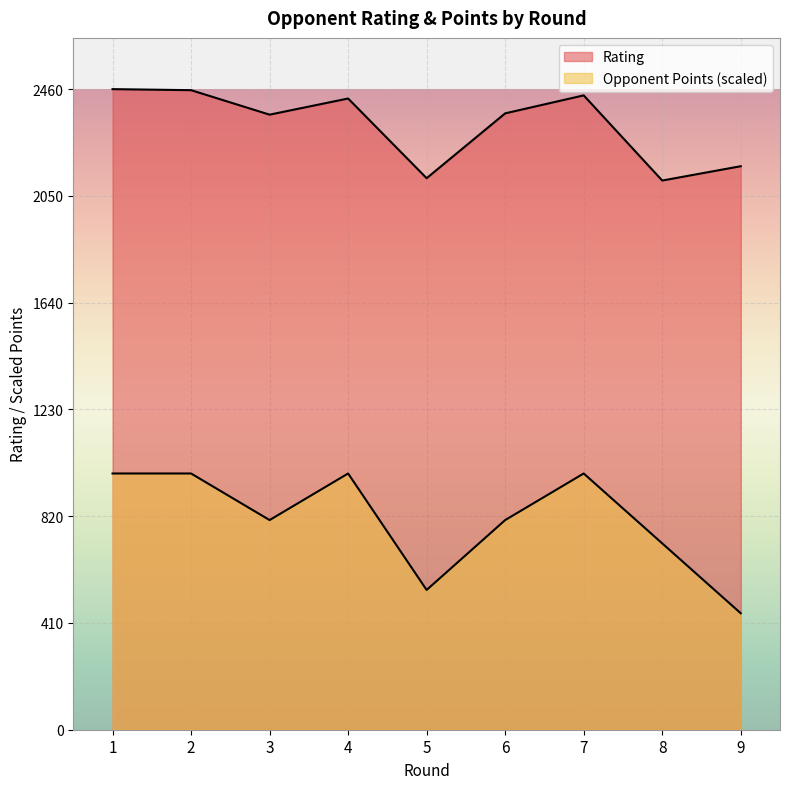

At which category is the sum across all series the highest?

1